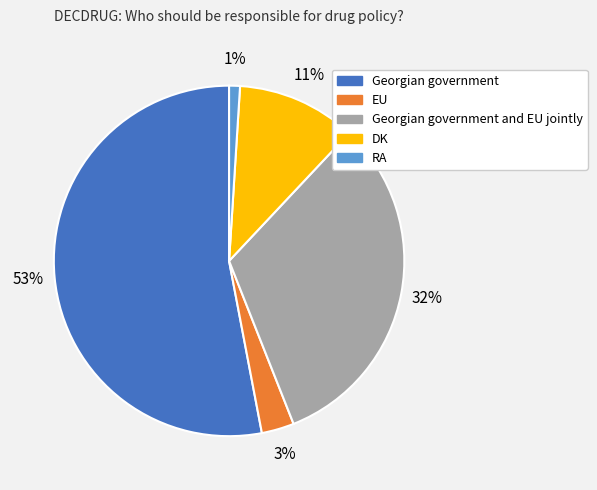

Is there a majority slice in this chart?

Yes